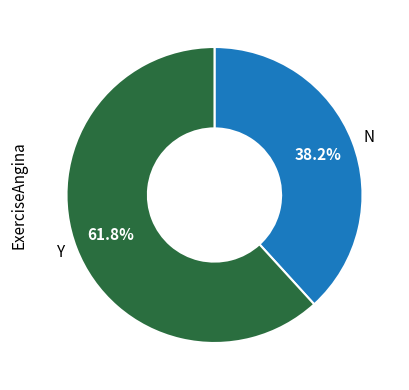

Does Y account for over 50% of the chart?

Yes